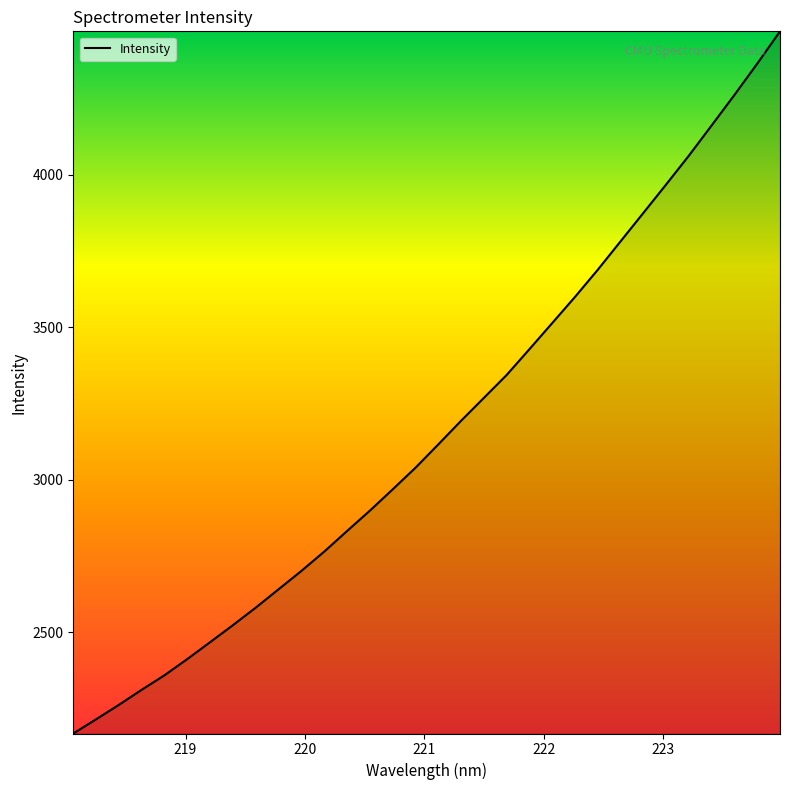

What is the smallest value displayed?

2167.8